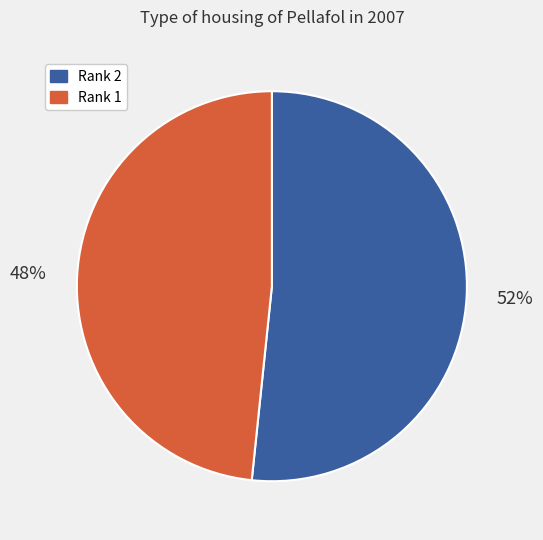

To the nearest percent, what is the average slice percentage?

50%